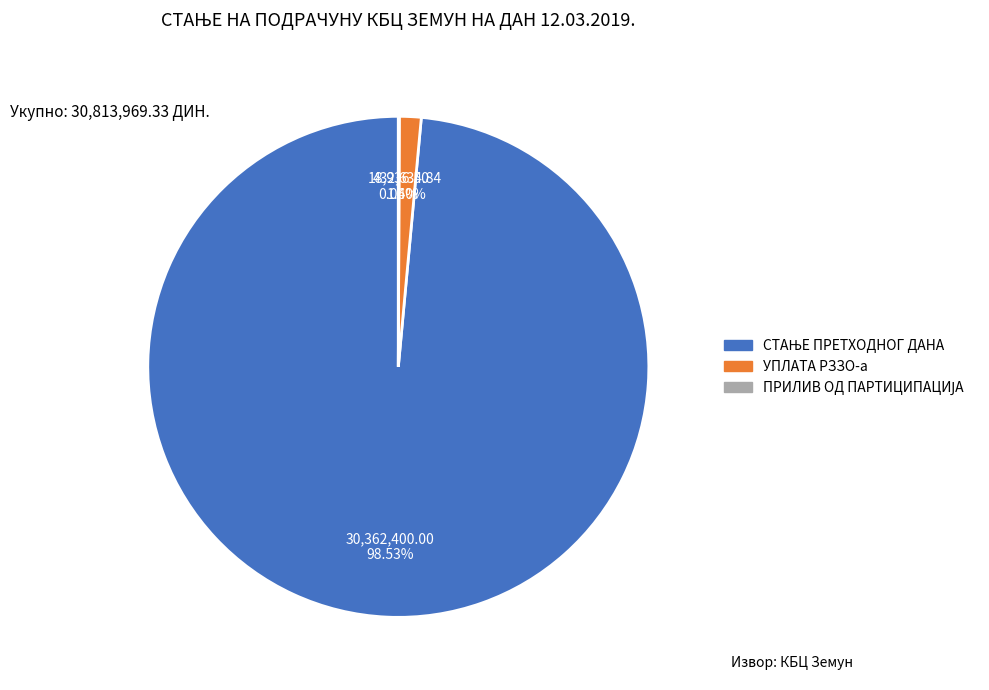

Is УПЛАТА РЗЗО-а the majority of the pie?

No